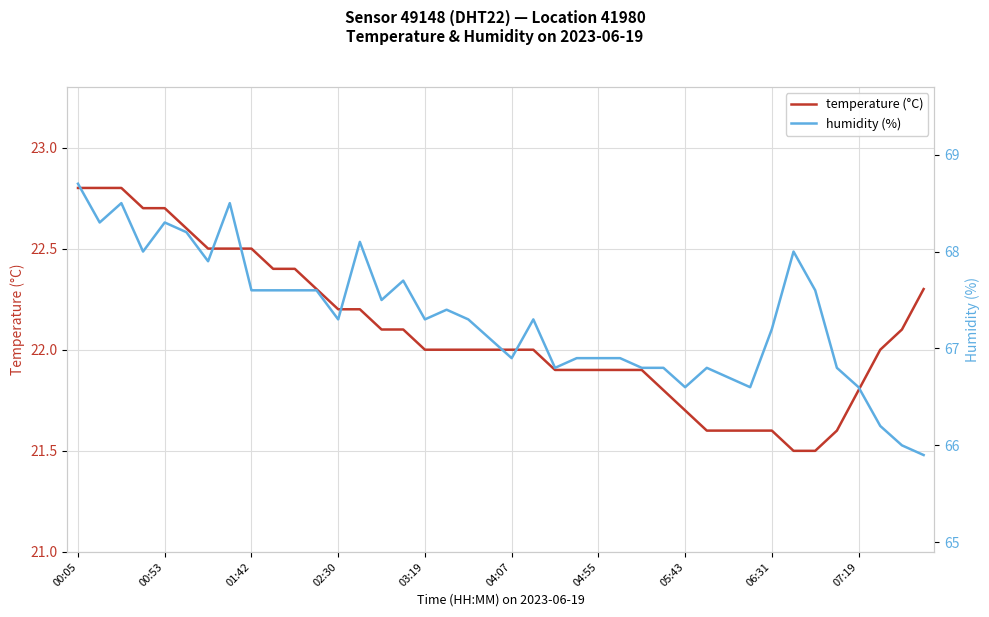

Reading right to left, transcribe all the data shown in this chart.

temperature (°C): 22.3	22.1	22.0	21.8	21.6	21.5	21.5	21.6	21.6	21.6	21.6	21.7	21.8	21.9	21.9	21.9	21.9	21.9	22.0	22.0	22.0	22.0	22.0	22.0	22.1	22.1	22.2	22.2	22.3	22.4	22.4	22.5	22.5	22.5	22.6	22.7	22.7	22.8	22.8	22.8
humidity (%): 65.9	66.0	66.2	66.6	66.8	67.6	68.0	67.2	66.6	66.7	66.8	66.6	66.8	66.8	66.9	66.9	66.9	66.8	67.3	66.9	67.1	67.3	67.4	67.3	67.7	67.5	68.1	67.3	67.6	67.6	67.6	67.6	68.5	67.9	68.2	68.3	68.0	68.5	68.3	68.7